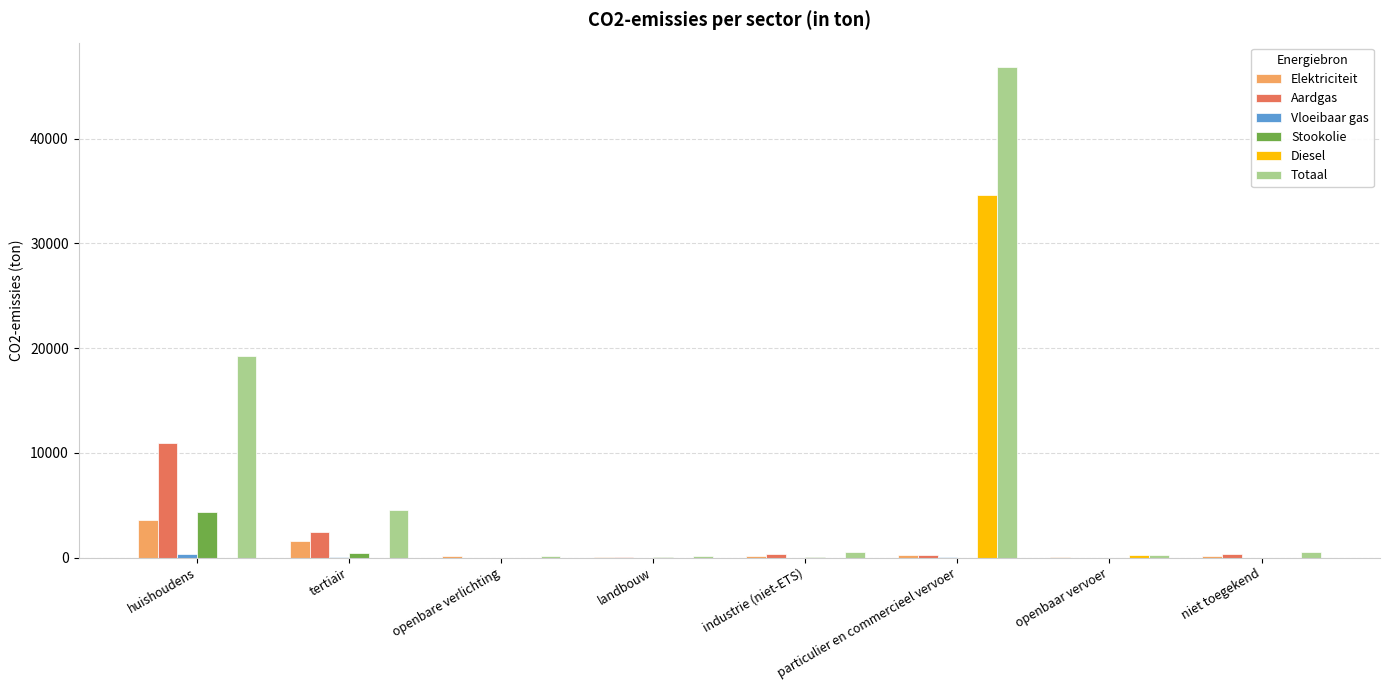

Which series has the largest total across all categories?

Totaal